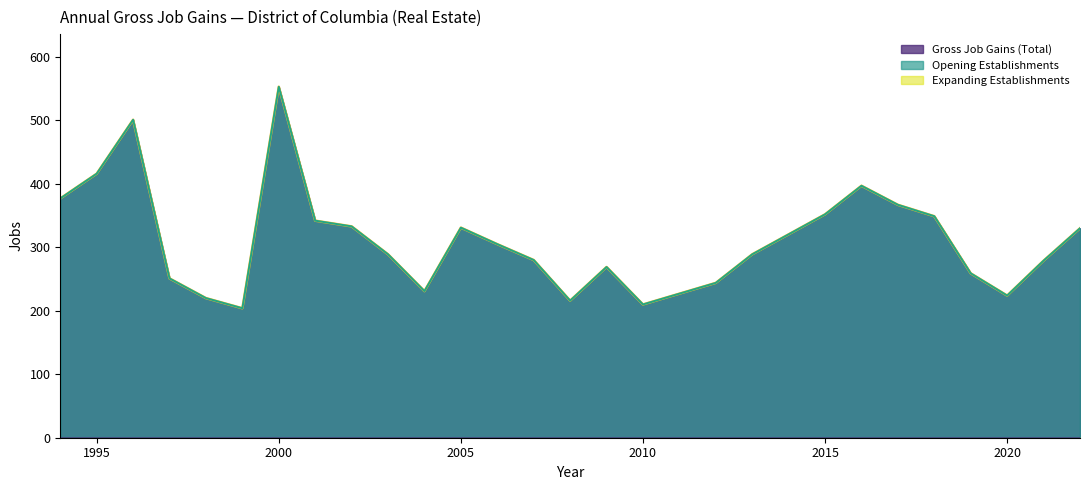

List the labels in order of Gross Job Gains (Total) value, smallest first.

1999, 2010, 2008, 1998, 2020, 2004, 2012, 1997, 2019, 2009, 2021, 2007, 2003, 2013, 2006, 2022, 2005, 2002, 2001, 2018, 2015, 2017, 1994, 2016, 1995, 1996, 2000